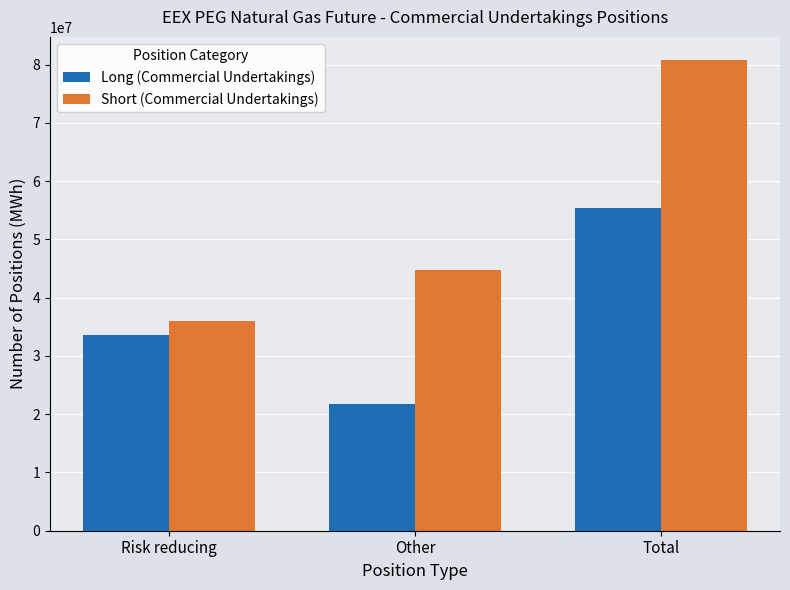

Reading left to right, transcribe all the data shown in this chart.

Long (Commercial Undertakings): 33643187	21665604	55308791
Short (Commercial Undertakings): 35938051	44788329	80726380